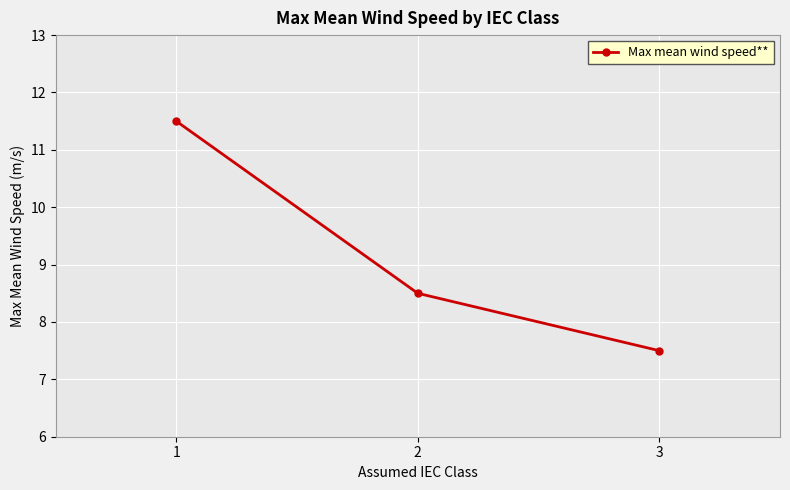

At which label is the value closest to 9?

2